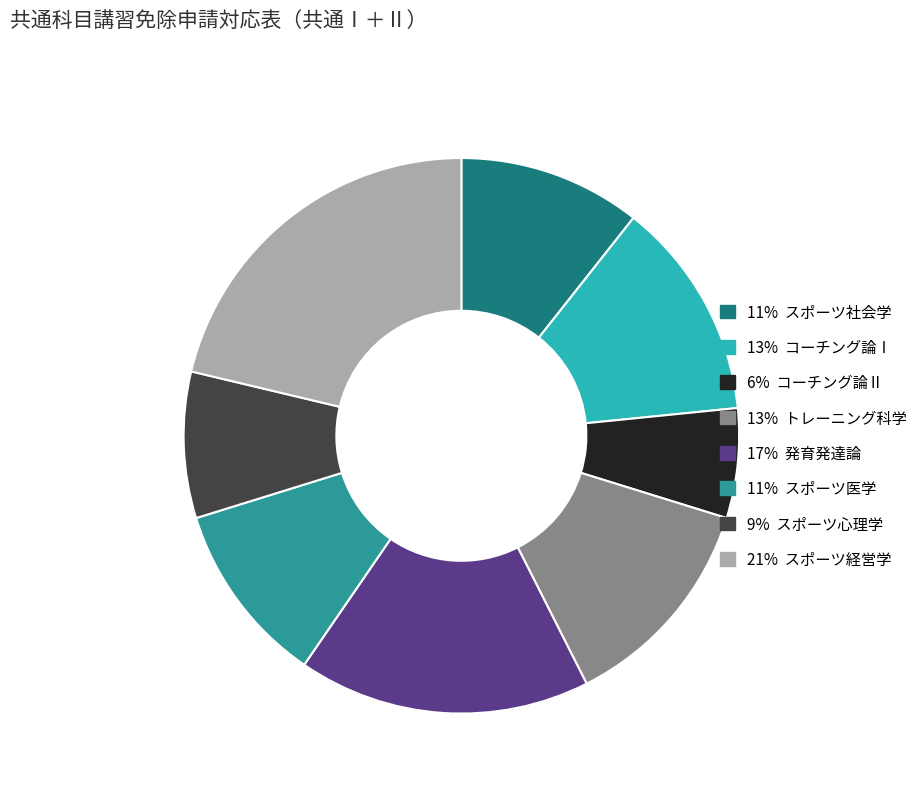

Is there any slice that represents more than half of the pie?

No